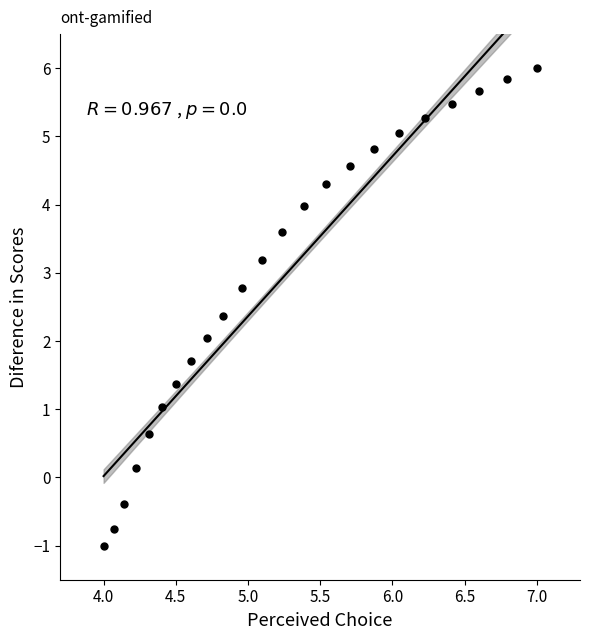

What is the range of Y values (max minus min)?

7.0